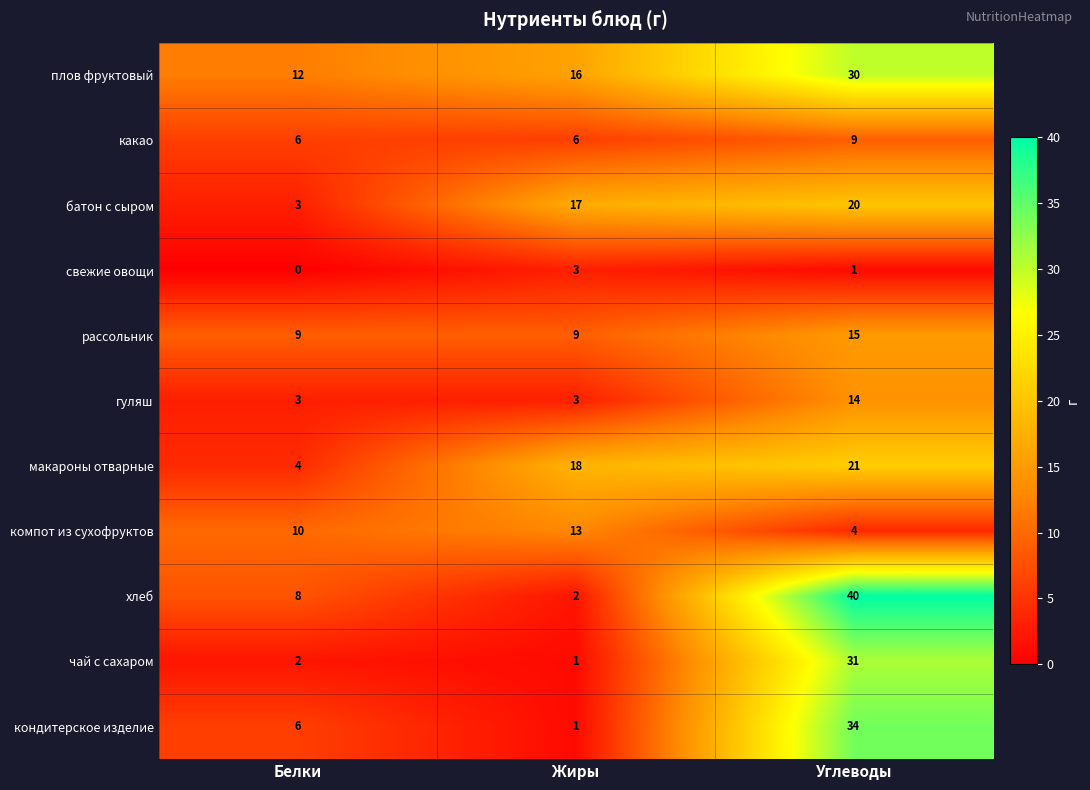

Which series has the largest range (max minus min)?

хлеб